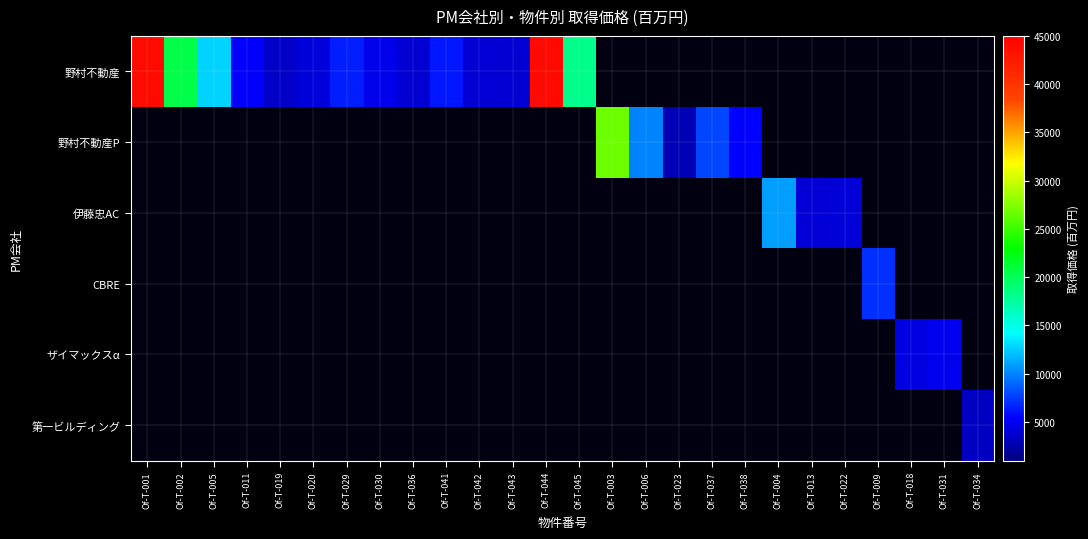

Which series changed the most between Of-T-001 and Of-T-005?

野村不動産